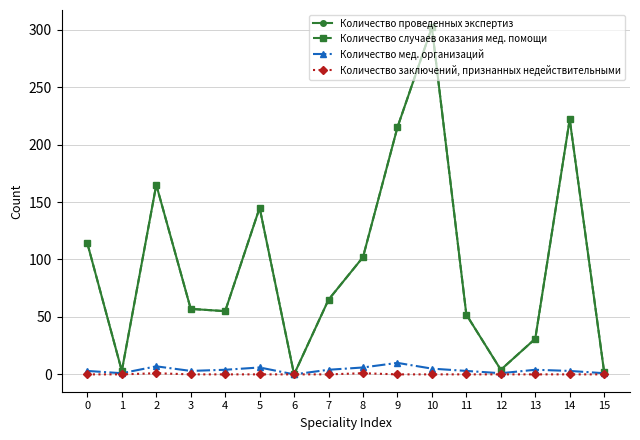

Between 4 and 15, which is larger?

4